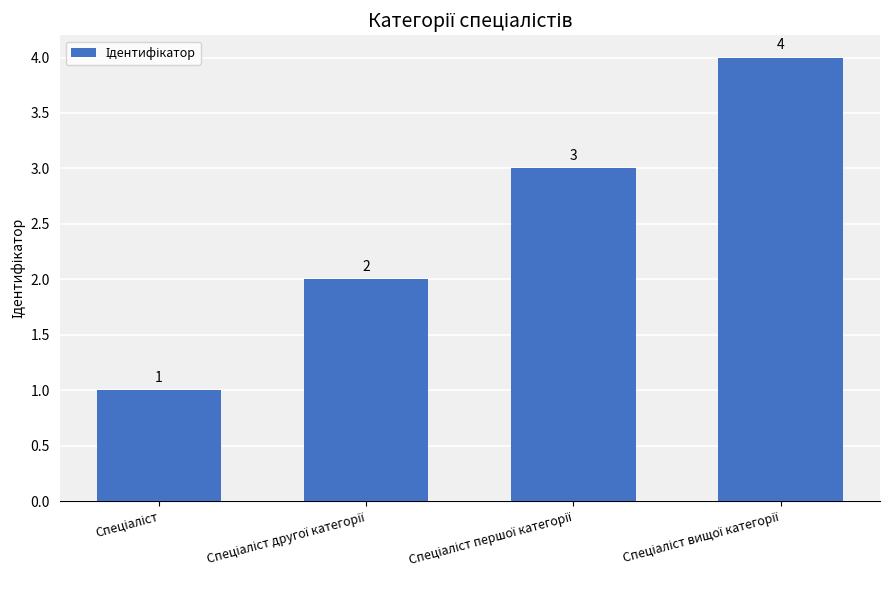

How many values are between 2 and 4?

3